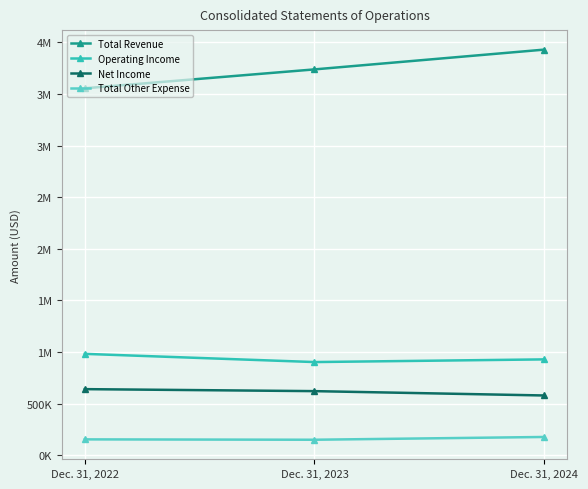

What are all the series names shown in the legend?

Total Revenue, Operating Income, Net Income, Total Other Expense